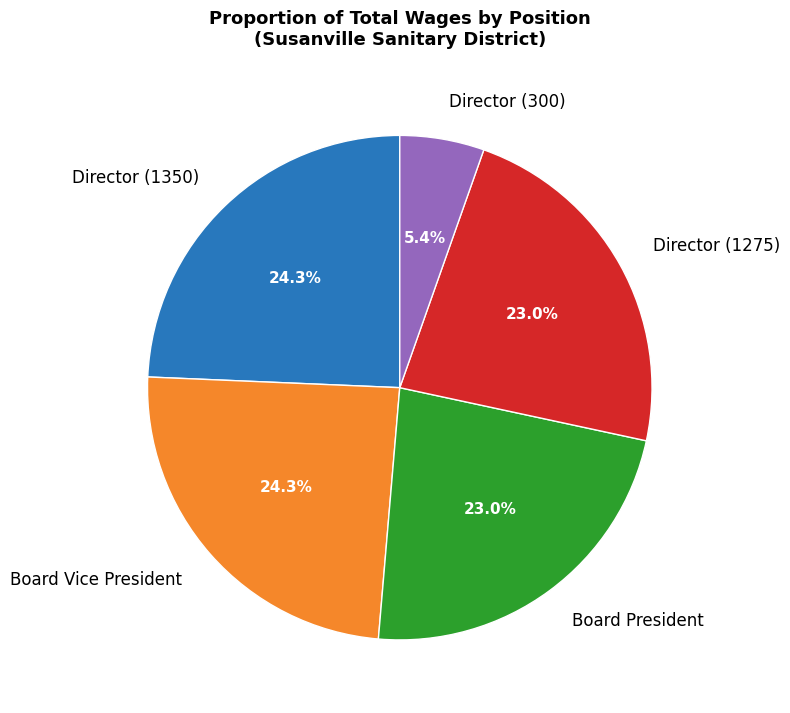

Is the sum of Director (1350) and Director (1275) greater than half?

No